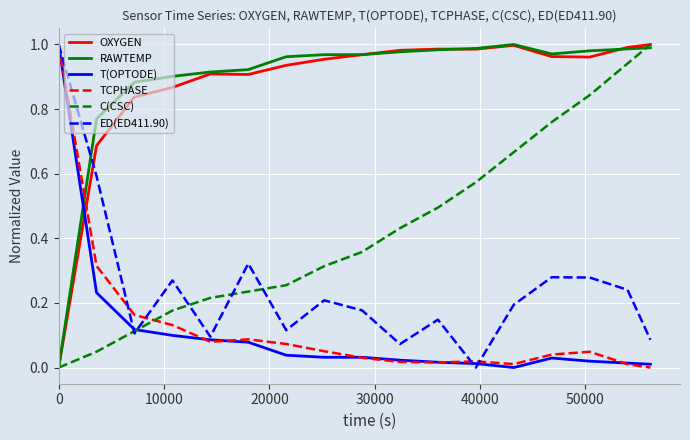

Which series ends up on top after the final intersection of OXYGEN and T(OPTODE)?

OXYGEN